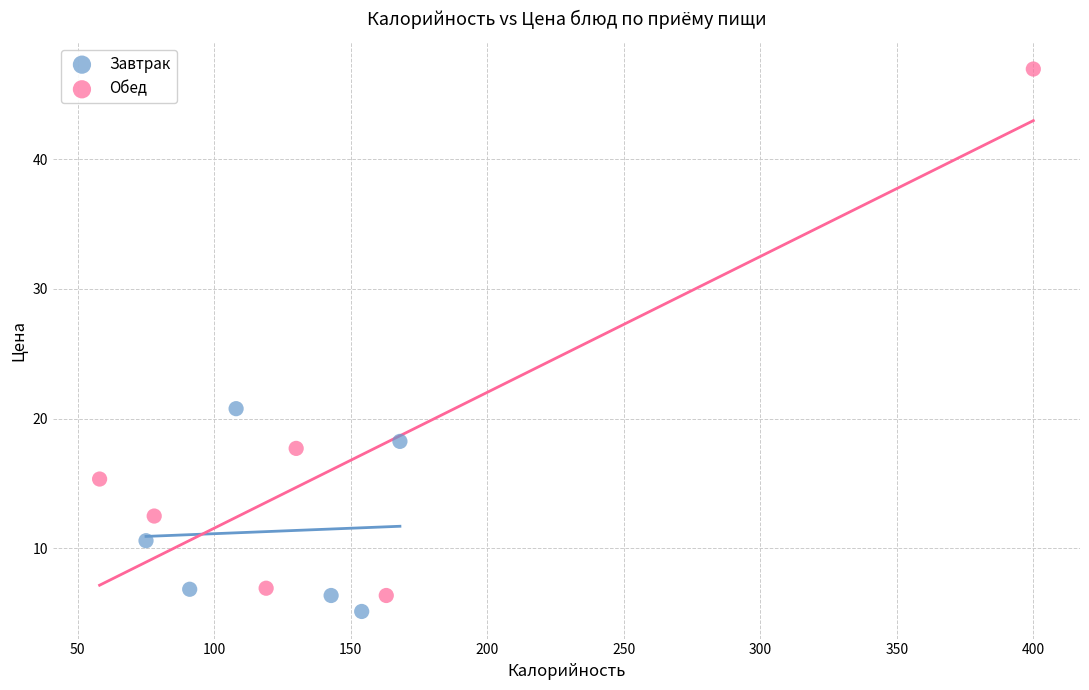

Which series reaches the maximum Y coordinate?

Обед